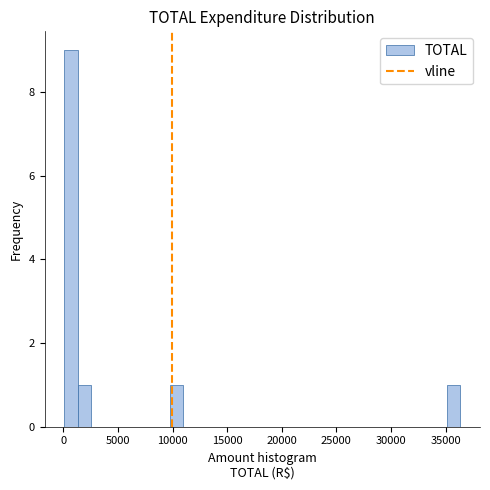

Read against the x-axis, roughly where is the centre of the tallest bar?

500